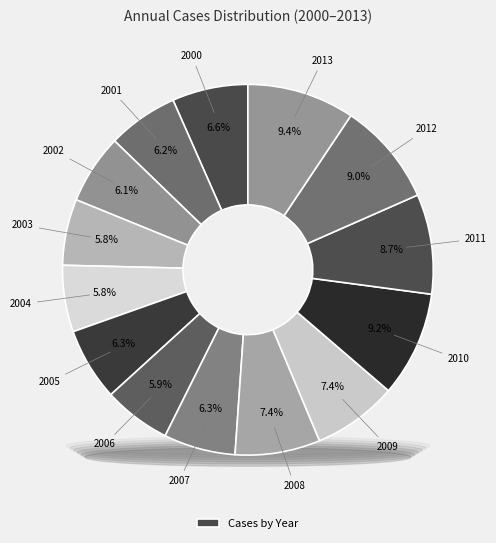

Combined, do 2002 and 2003 account for over 50%?

No